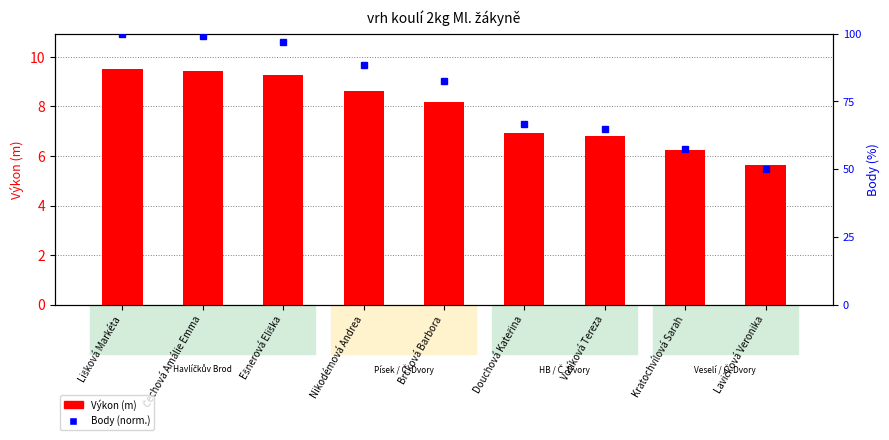

Which series has the largest total across all categories?

Body (norm.)